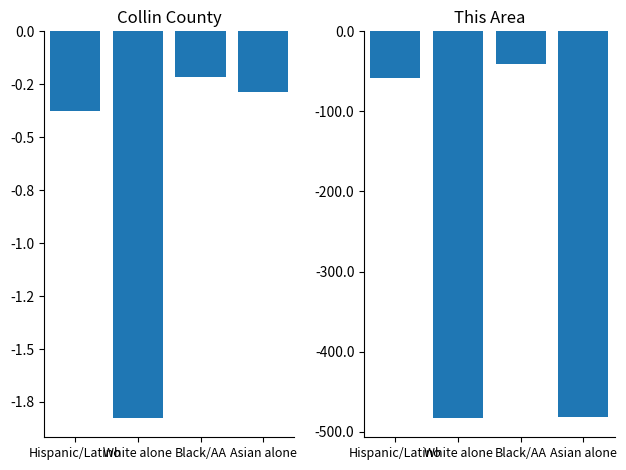

What is the greatest value displayed?

-0.2